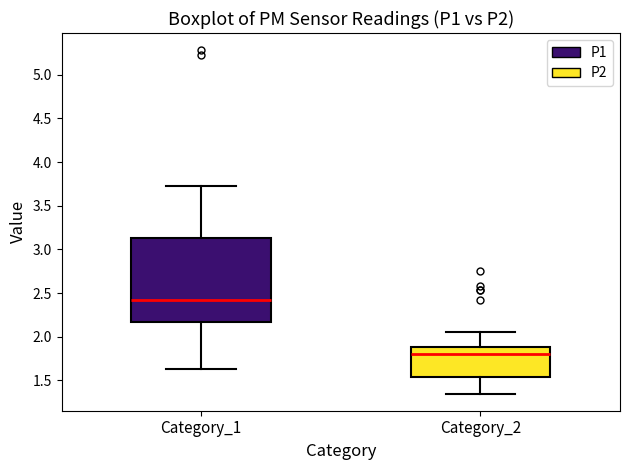

Where does the median line of the box for Category_1 sit on the y-axis? The values are not printed on the chart, so give them approximately, as read against the axis.

2.45